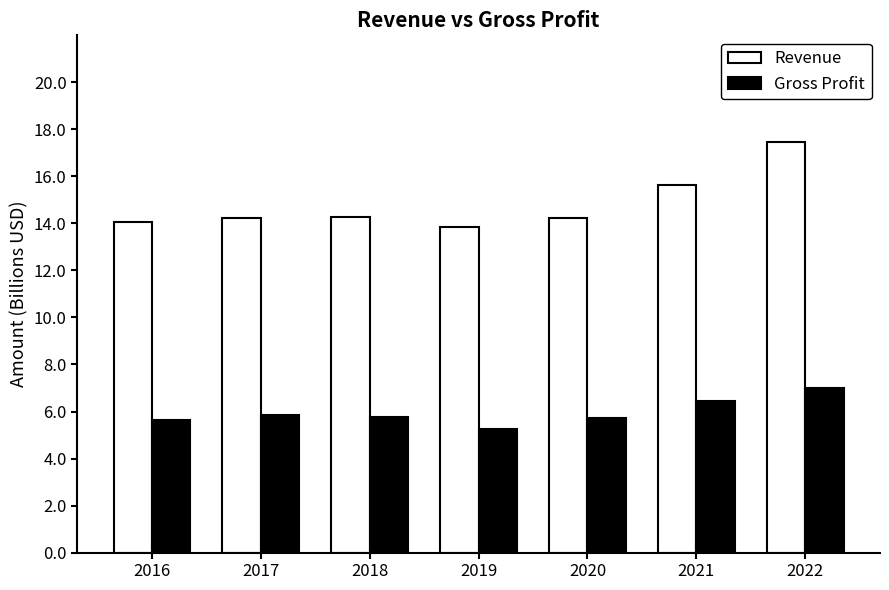

How many bars are there in each group?

2